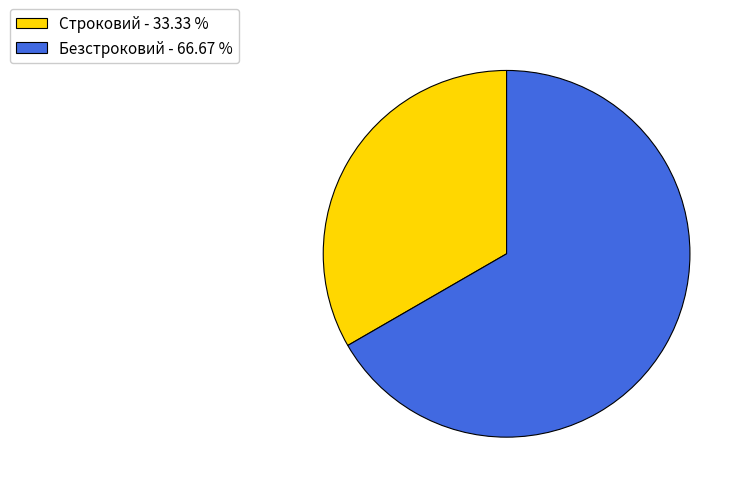

Between Безстроковий - 66.67 % and Строковий - 33.33 %, which is larger?

Безстроковий - 66.67 %